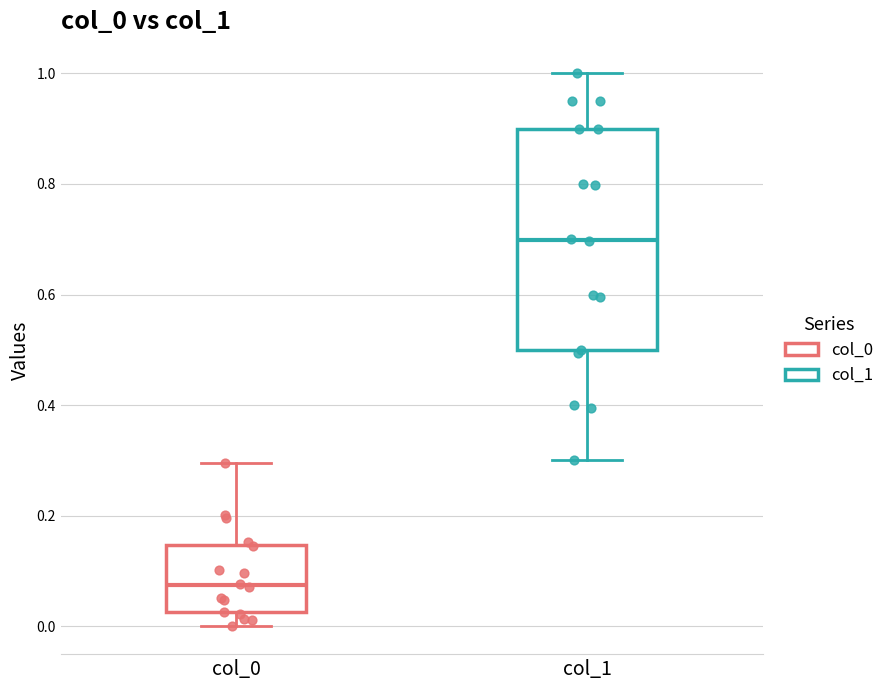

Reading left to right, read every box against the y-axis: the position of its median line, the range the box covers, and the ends of its whiskers. The values are not printed on the chart, so give them approximately, as read against the axis.

col_0: median 0.08, box 0.02 to 0.14, whiskers 0.00 to 0.30
col_1: median 0.70, box 0.50 to 0.90, whiskers 0.30 to 1.00